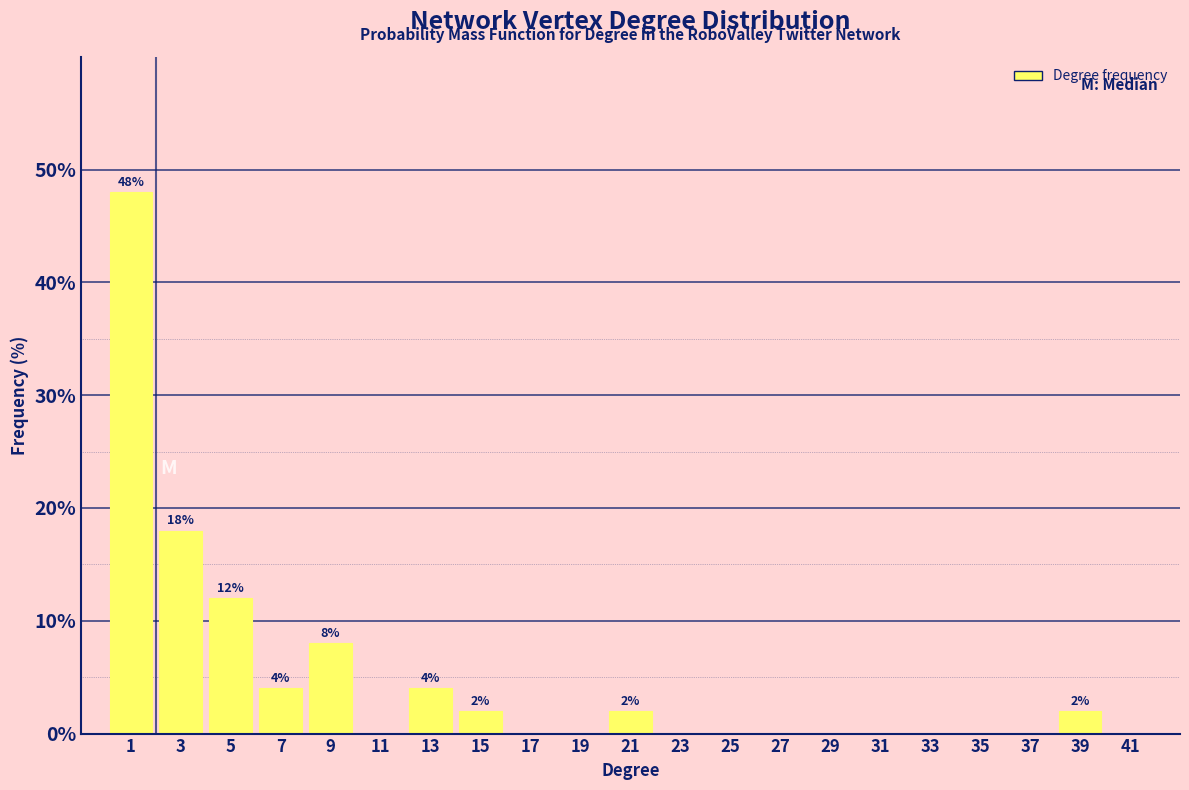

Over which range of the x-axis is the bar tallest?

0 to 2